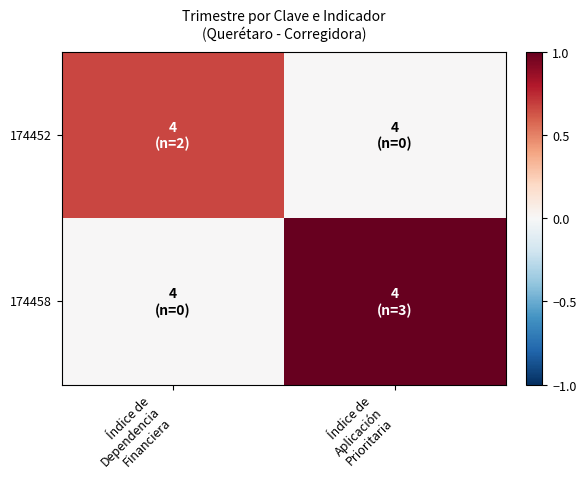

Which series has the largest total across all categories?

174458